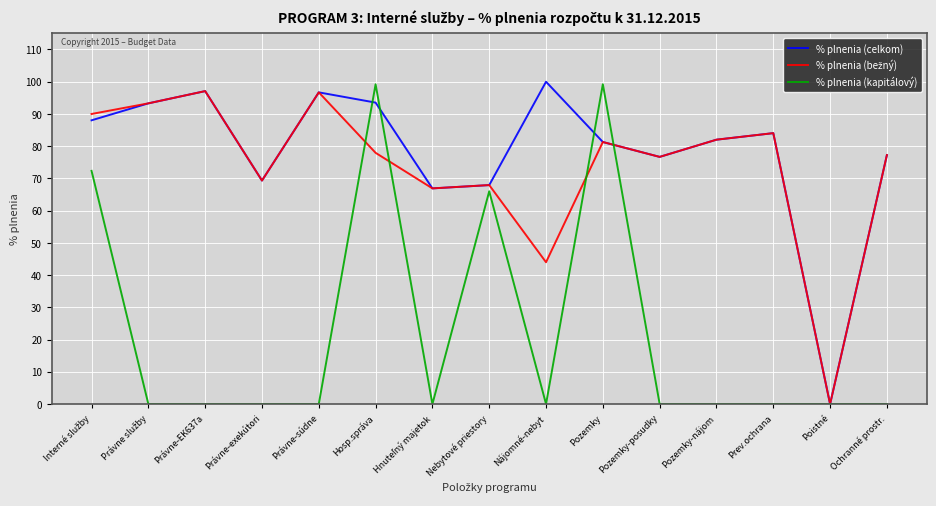

What is the total value across all series at Pozemky?

261.8